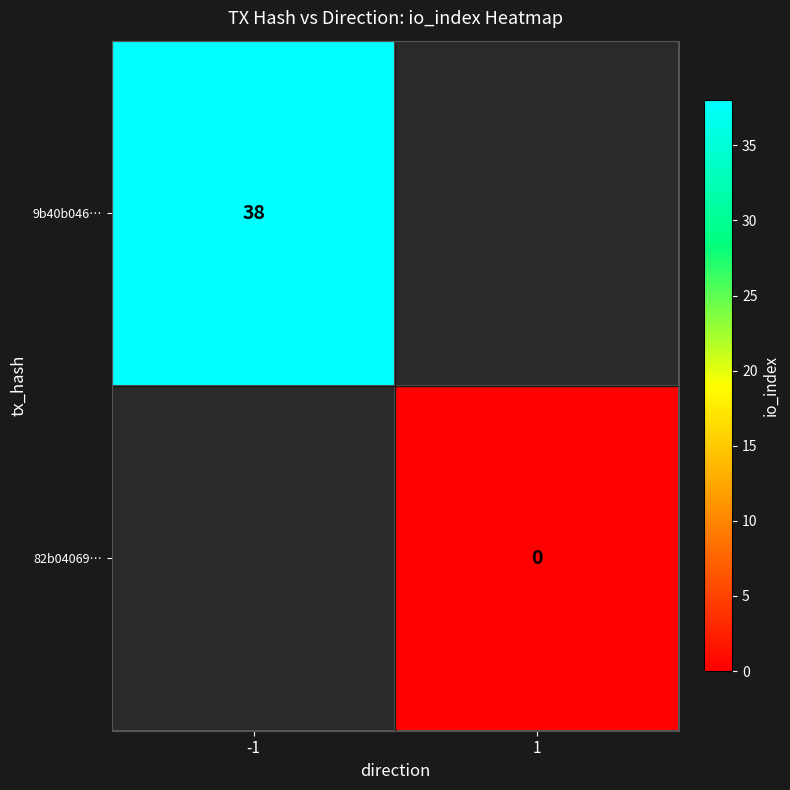

The 9b40b046… series shows 38 at -1. True or false?

True